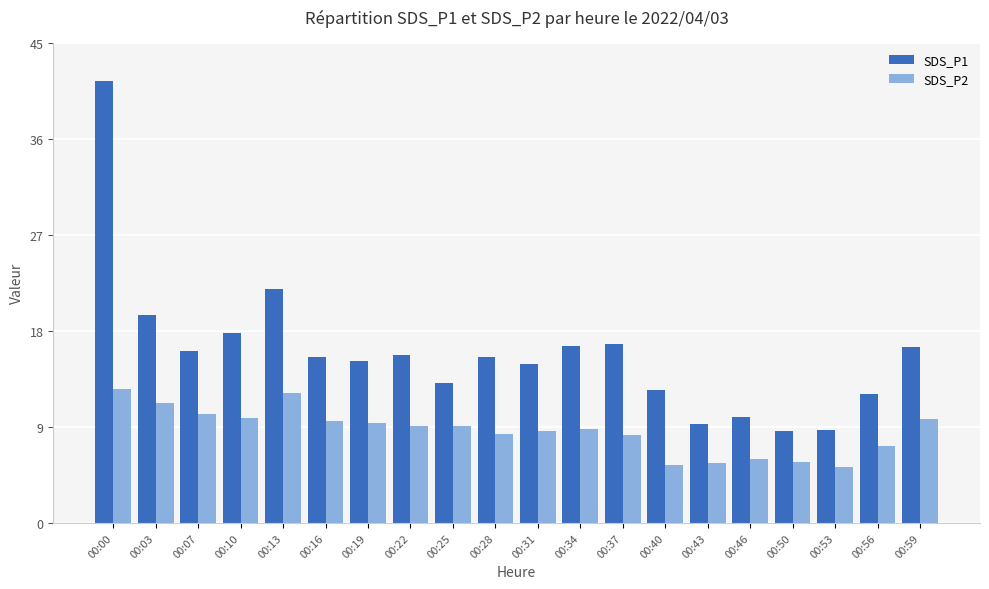

At 00:07, list the series in order from largest to smallest.

SDS_P1, SDS_P2